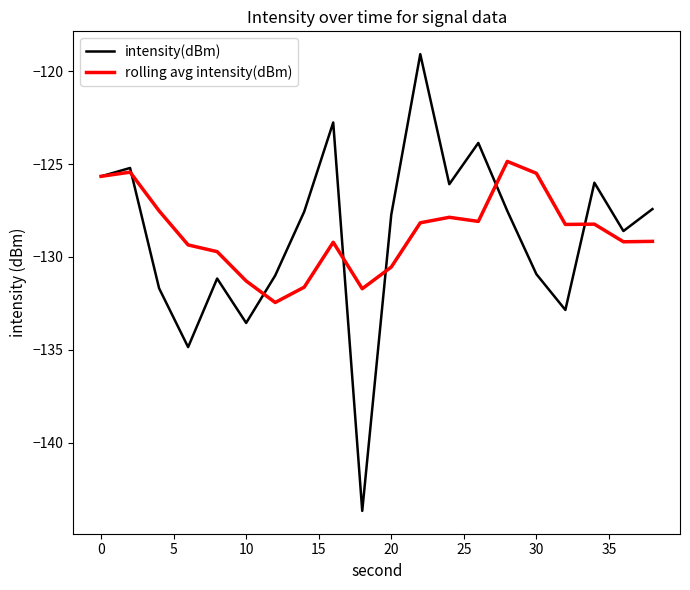

Rank the series by their maximum value, from lowest to highest.

rolling avg intensity(dBm), intensity(dBm)